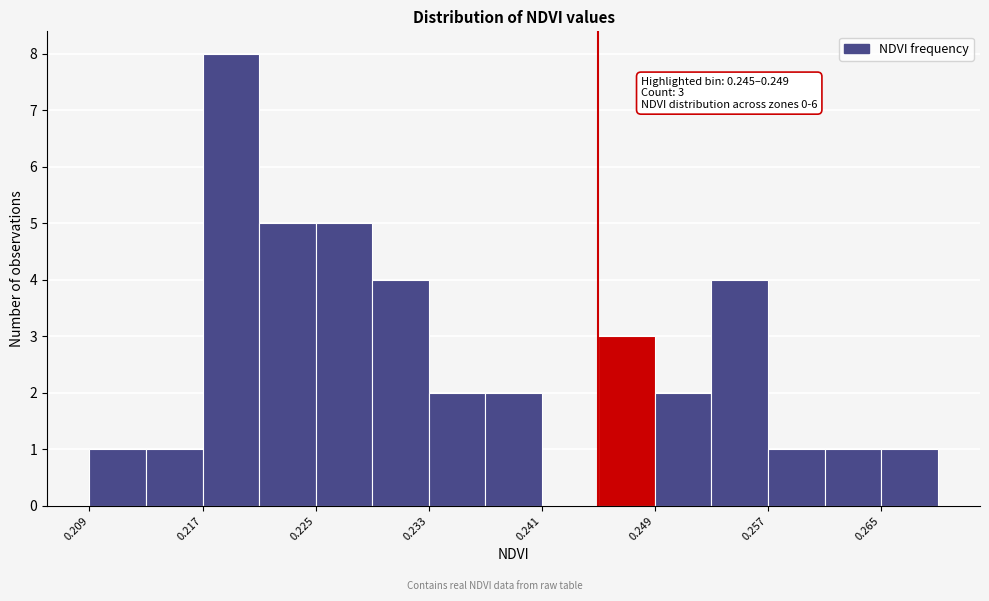

Read against the x-axis, roughly where is the centre of the tallest bar?

0.219